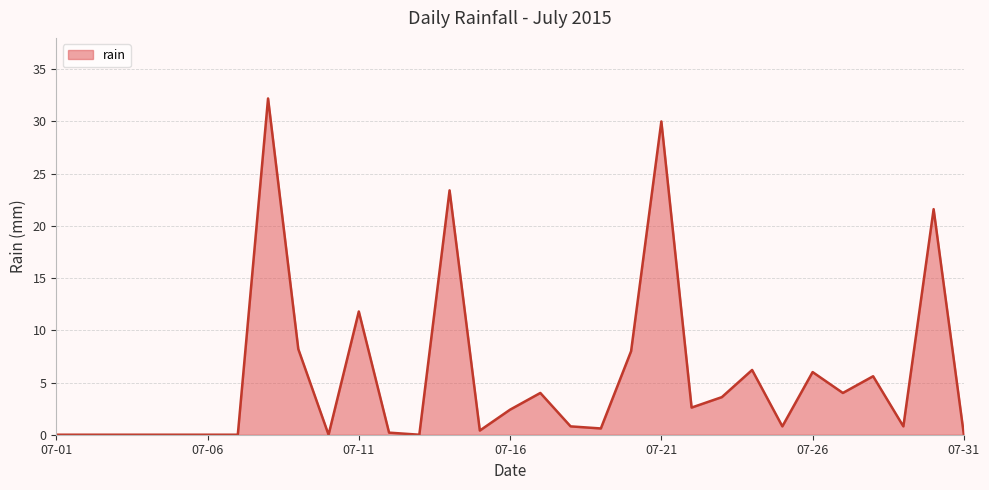

Does the chart have visible grid lines?

Yes